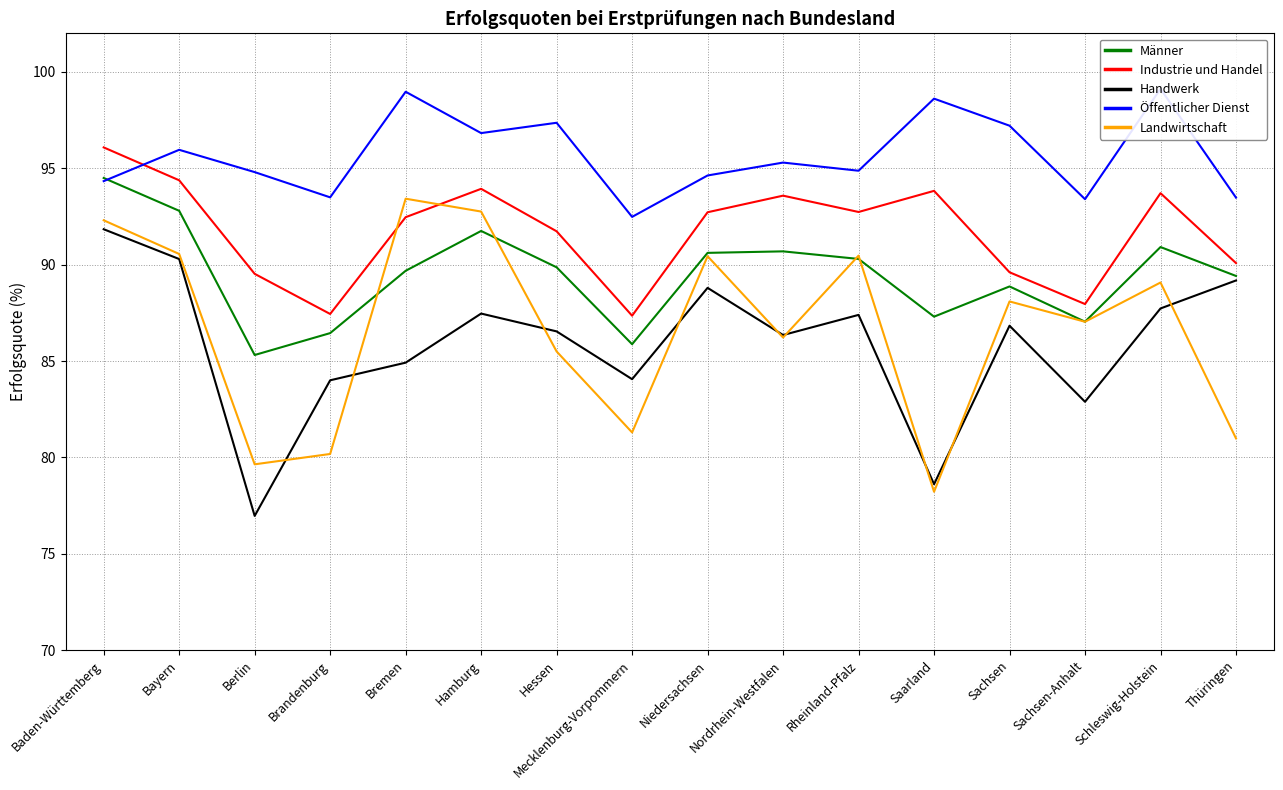

Where does the Handwerk series first go above 86?

Baden-Württemberg